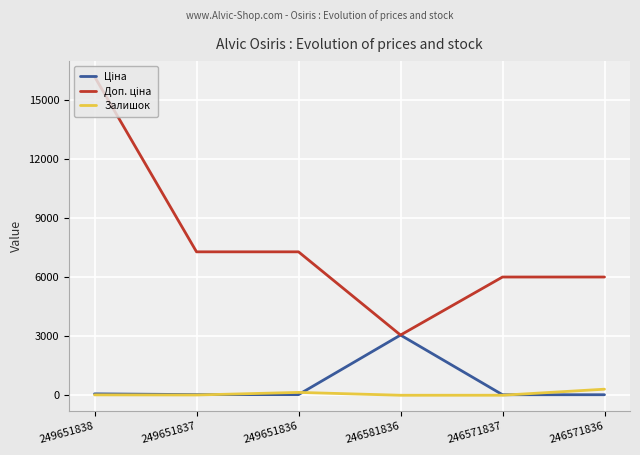

At which category is the sum across all series the highest?

249651838